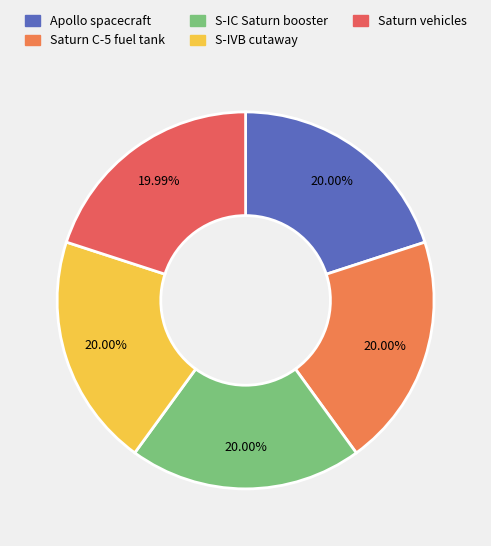

Count the number of slices in the pie.

5